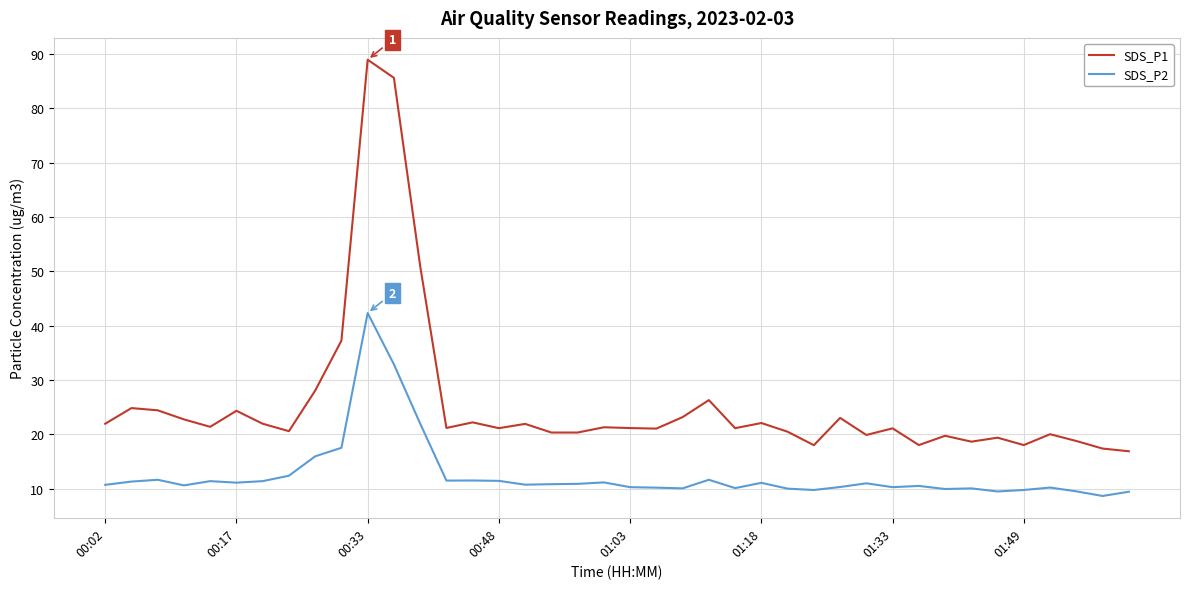

Which series has the widest spread of values?

SDS_P1